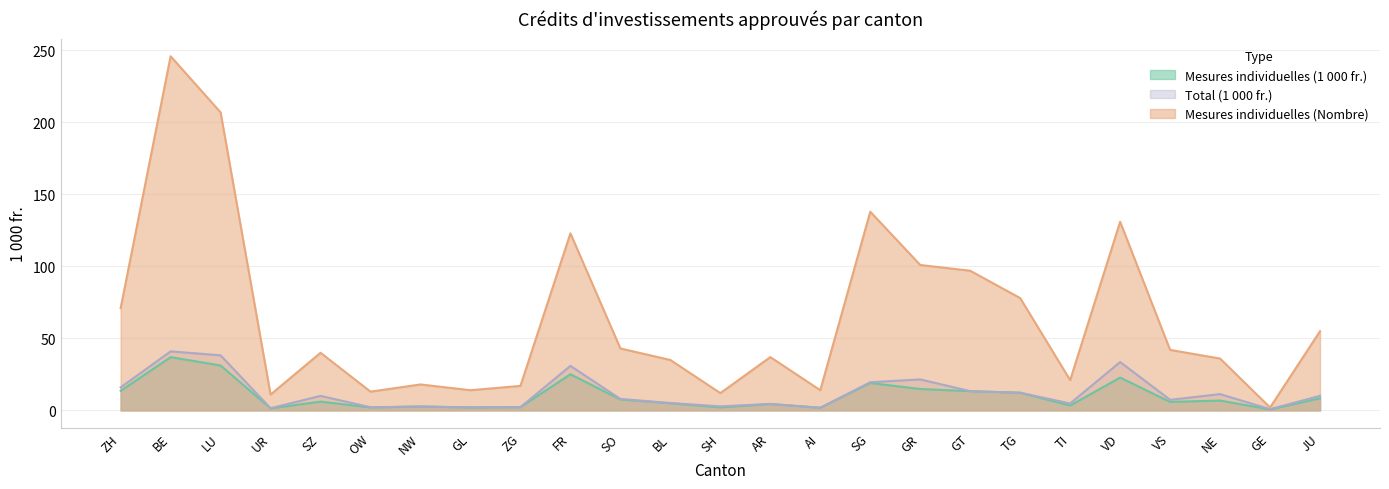

Which series has the largest total across all categories?

Mesures individuelles (Nombre)